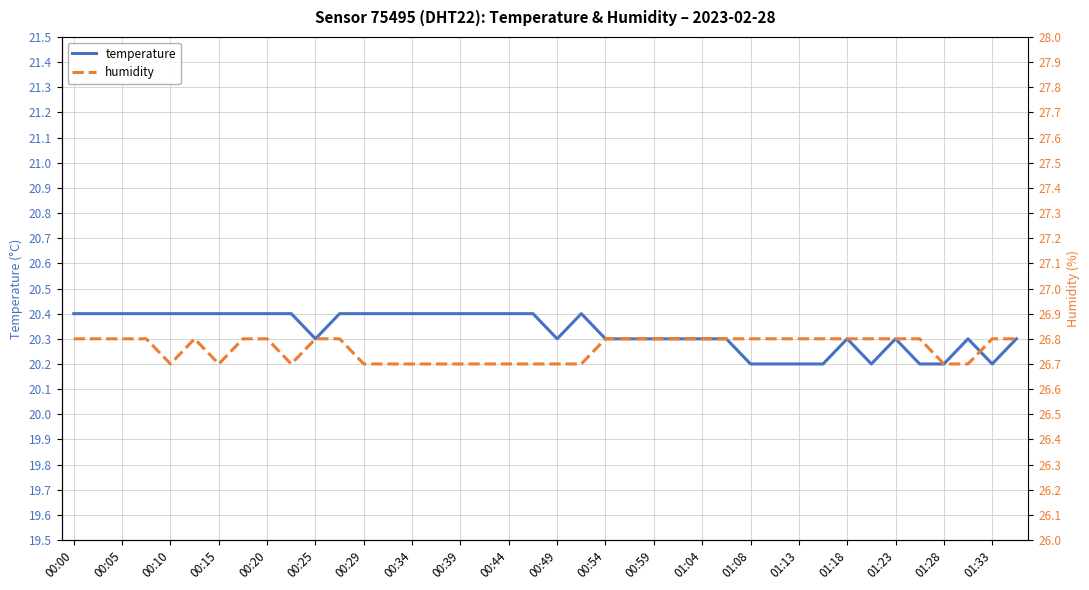

What position from the right is 31?

9